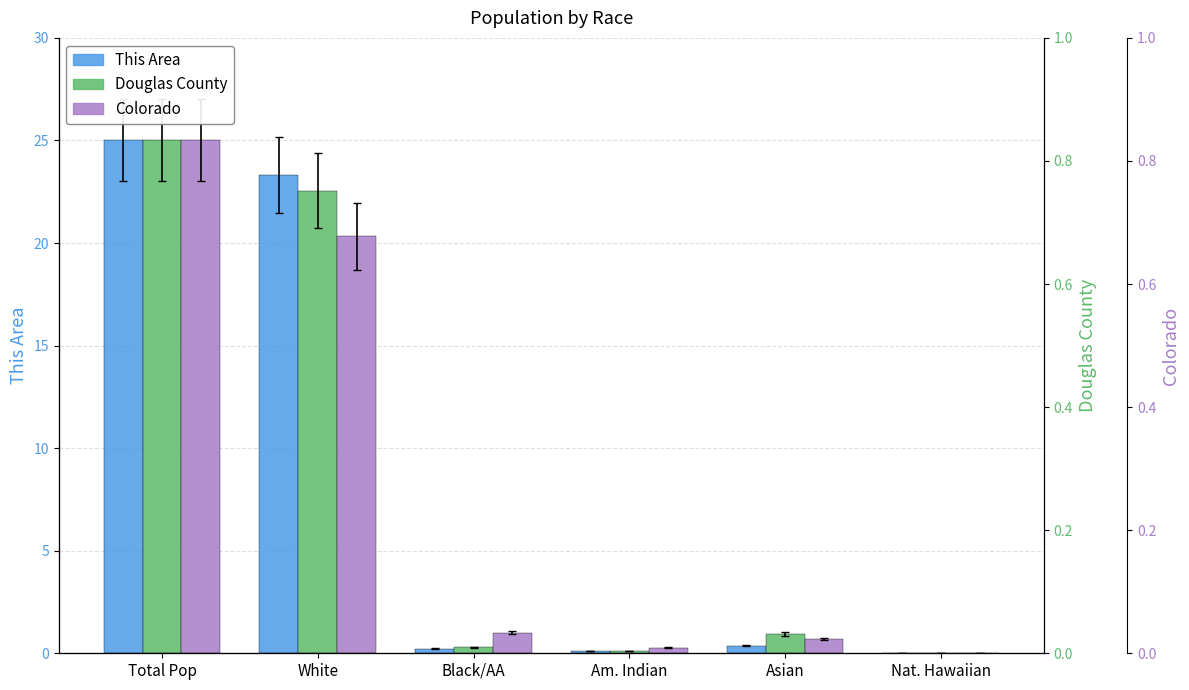

At how many categories does at least one series exceed 0?

6